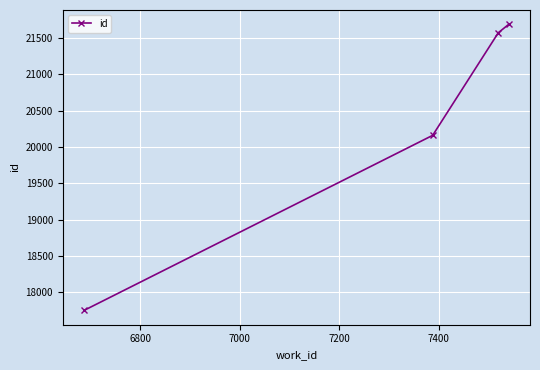

What is the minimum value shown in the chart?

17749